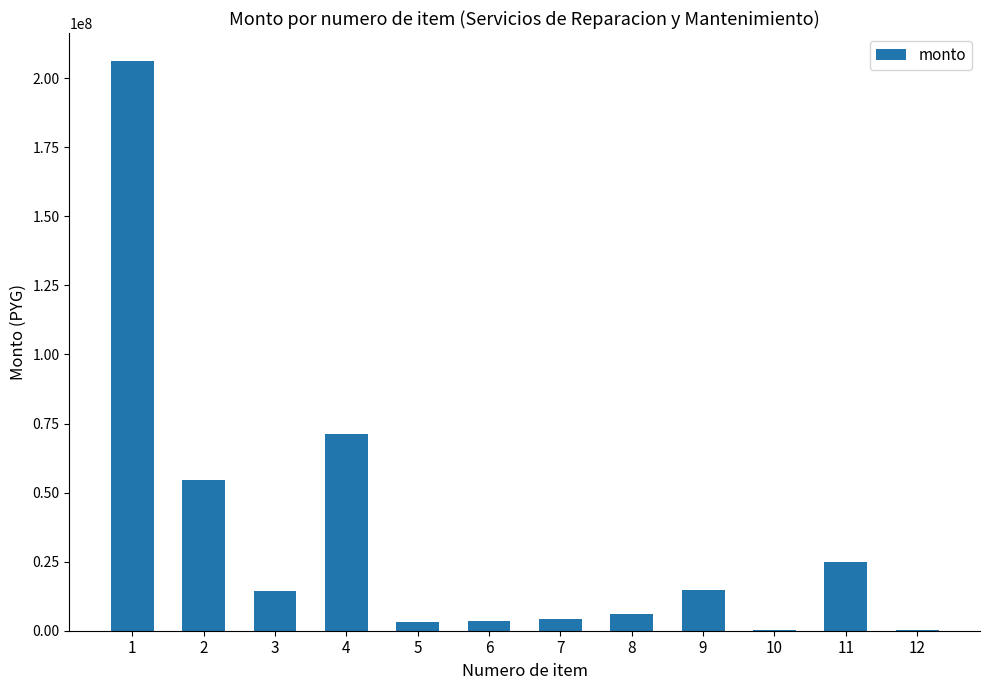

Is it true that the value at 3 is 22575092?

False